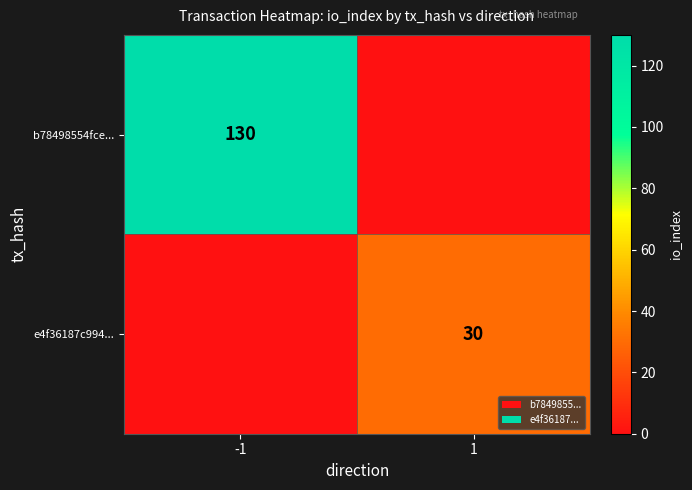

Which category has the lowest value across all series?

1